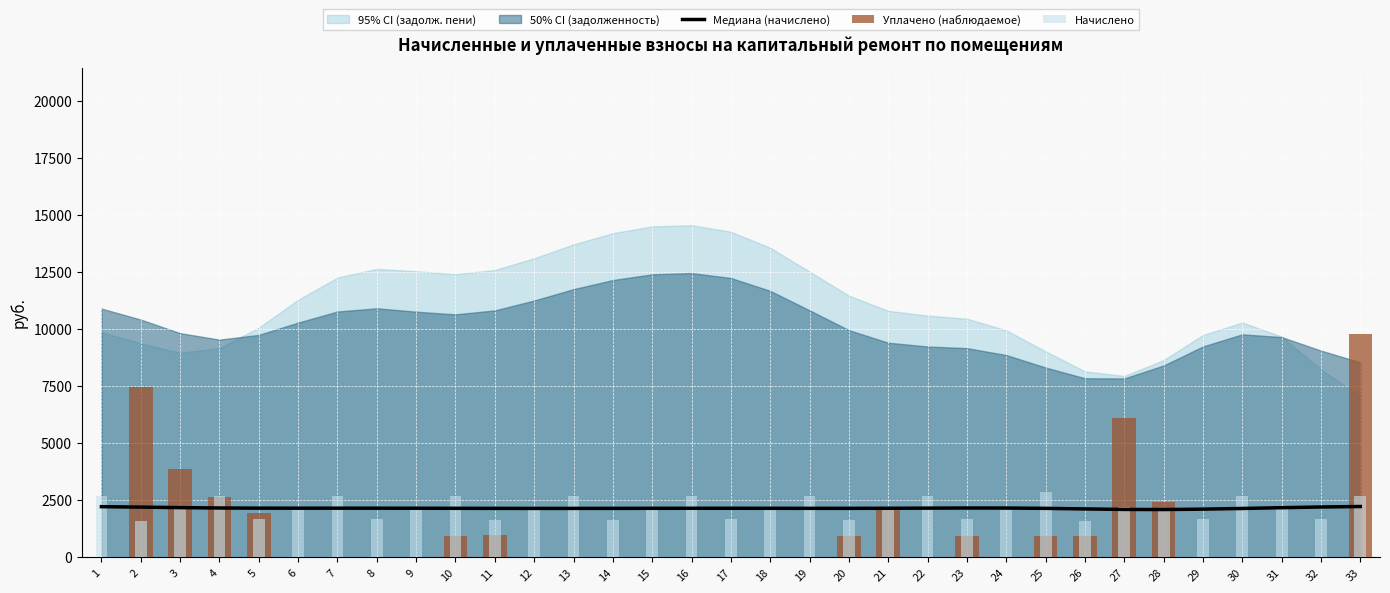

What is the total value across all series at 1?

4917.5